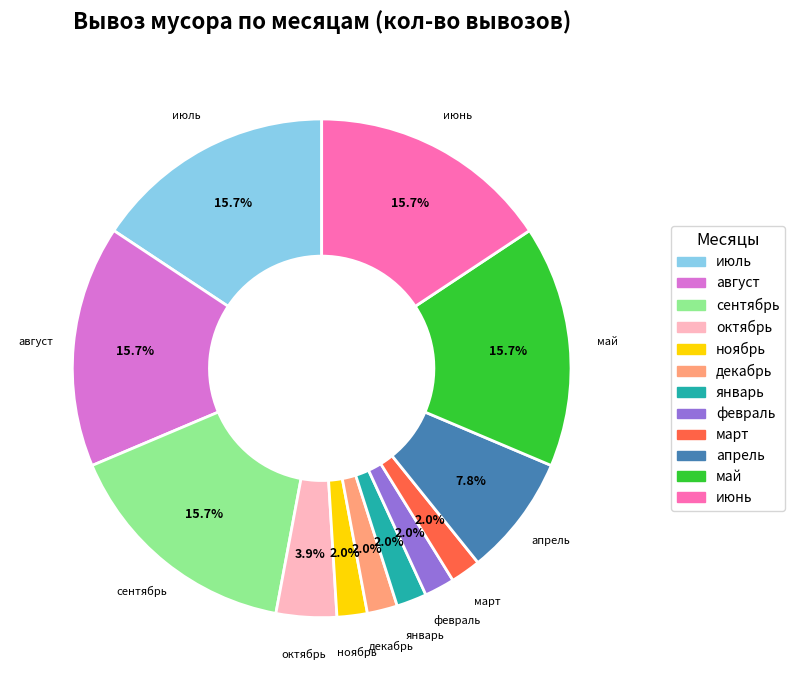

Count the number of slices in the pie.

12